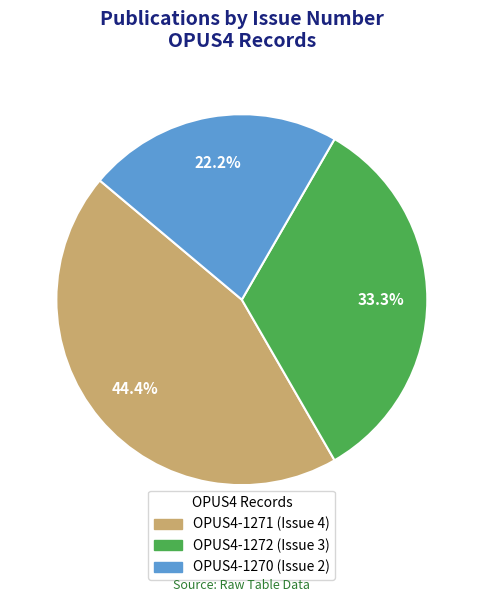

To the nearest percent, what is the average slice percentage?

33%